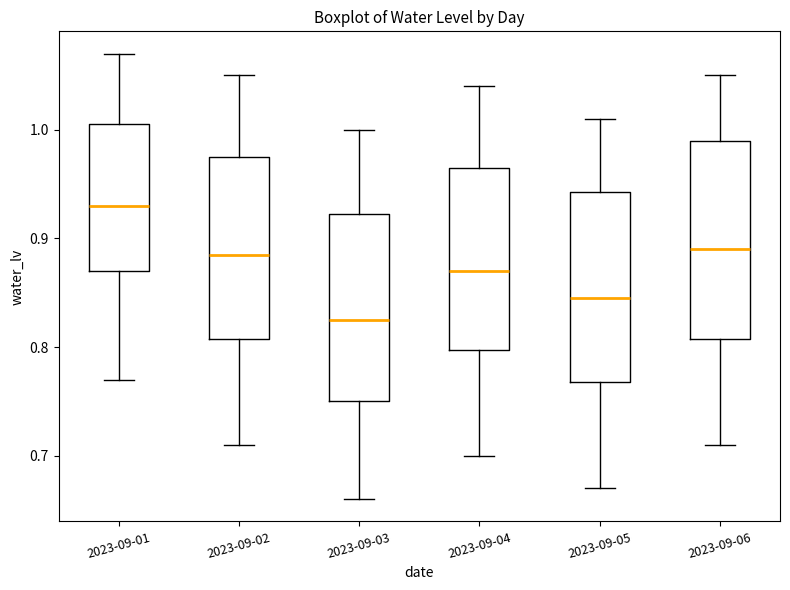

Where does the lower whisker of the box for 2023-09-06 end on the y-axis? The values are not printed on the chart, so give them approximately, as read against the axis.

0.71